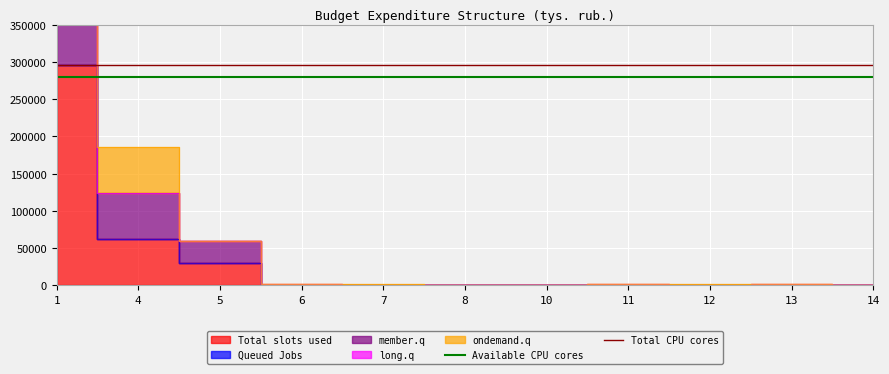

What is the highest value of the Available CPU cores series?

280000.0